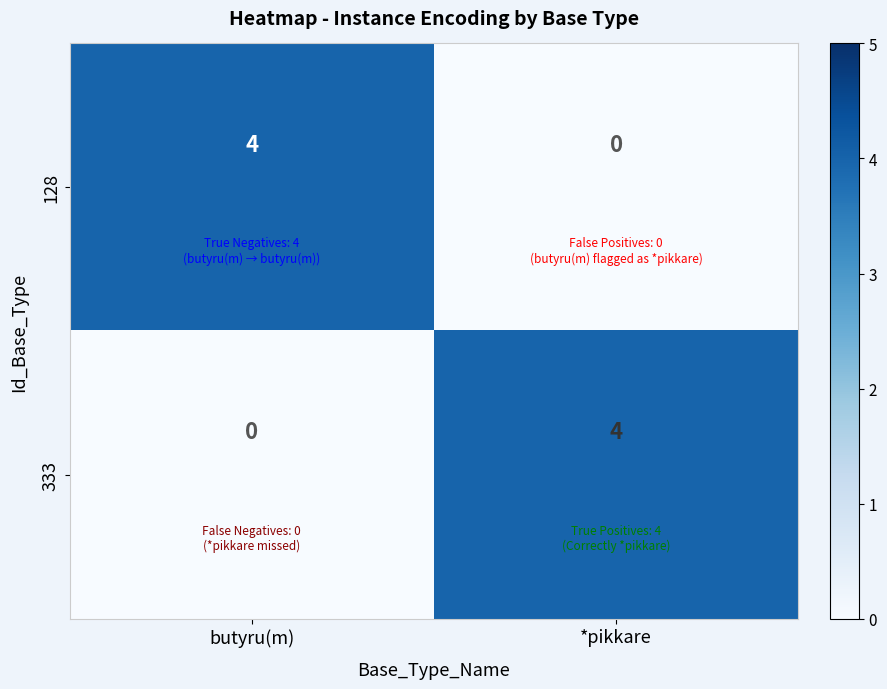

What is the maximum value shown in the chart?

4